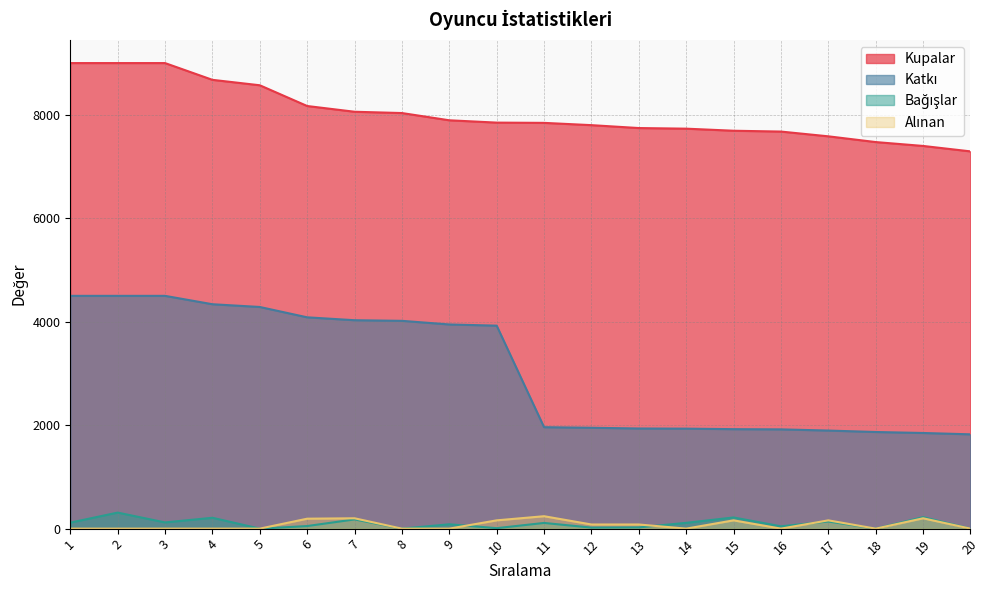

Does the chart have visible grid lines?

Yes